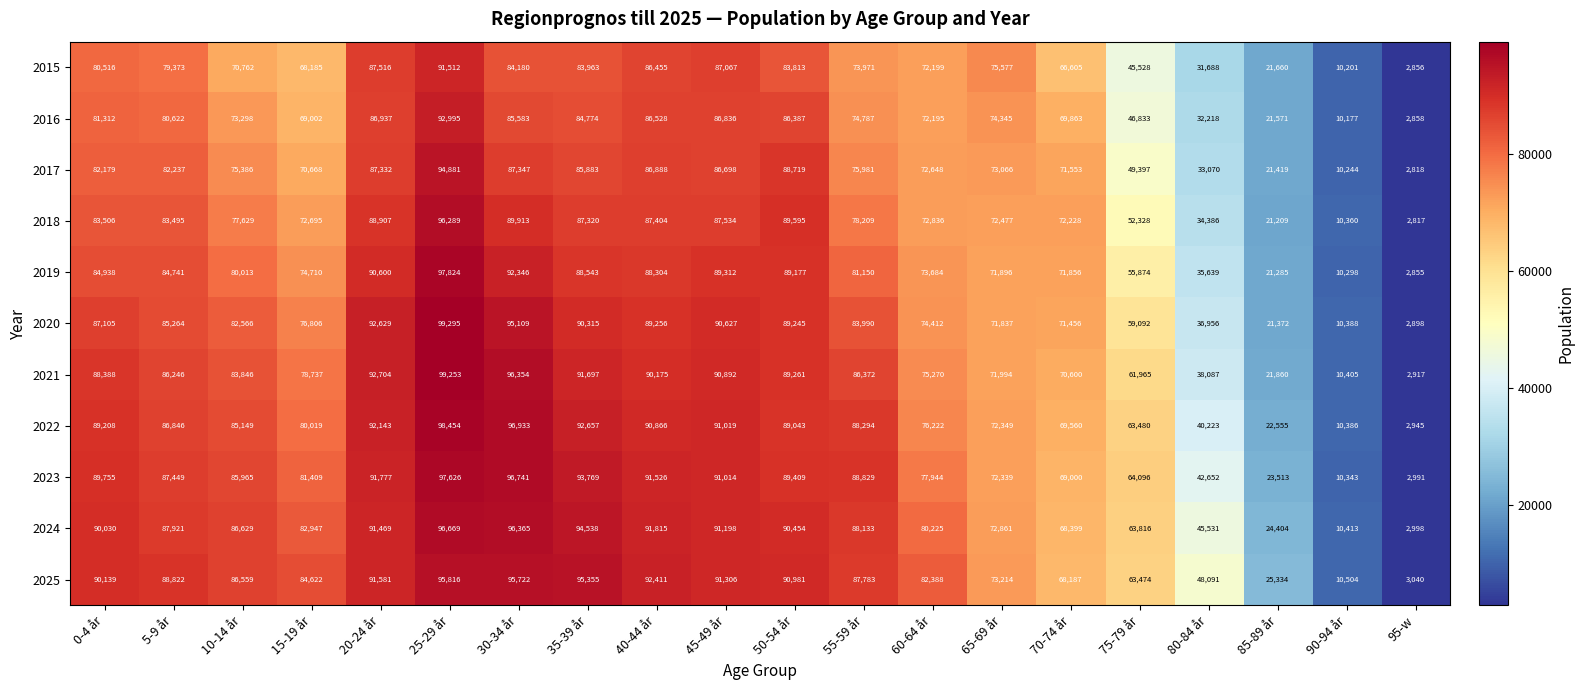

What is the sum of the 2020 values at 25-29 år and 30-34 år?

194404